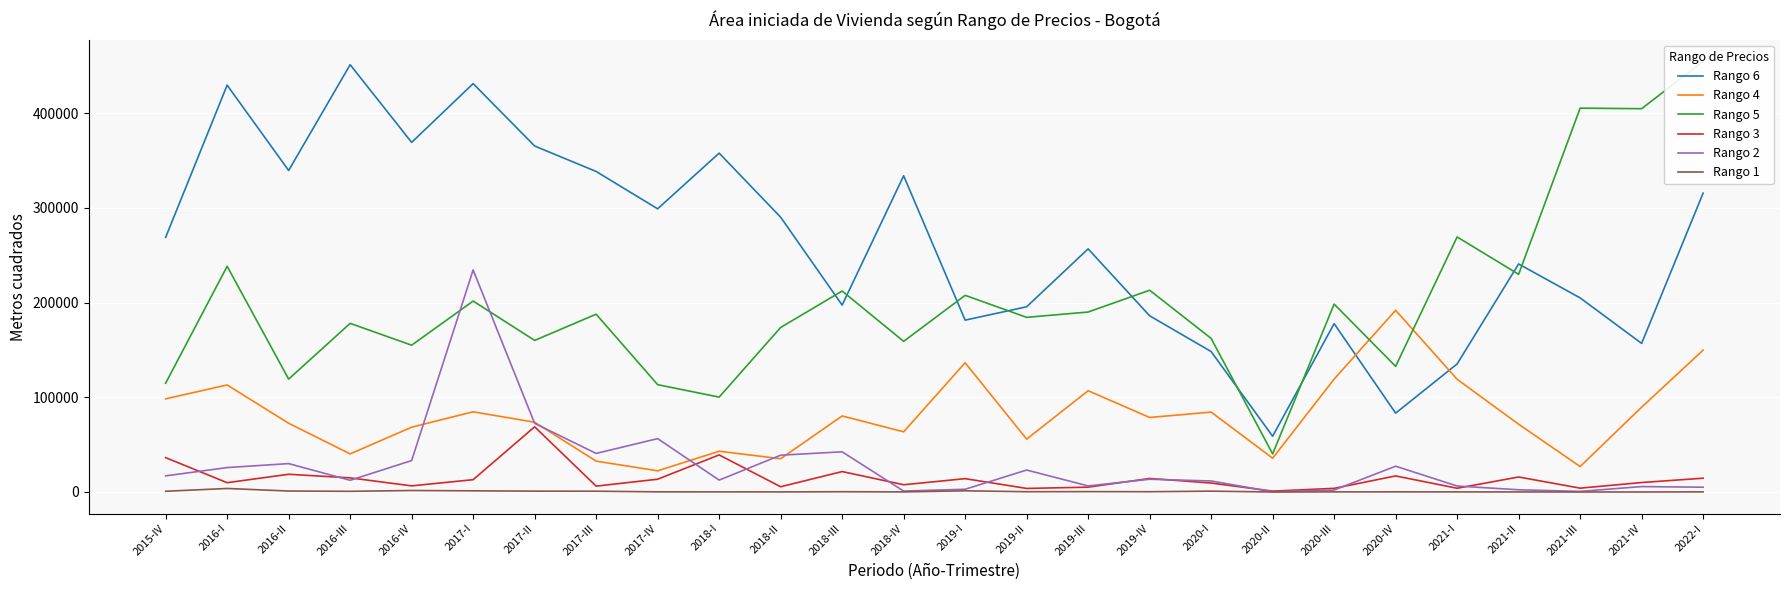

The Rango 1 series shows 609.5 at 2016-II. True or false?

False